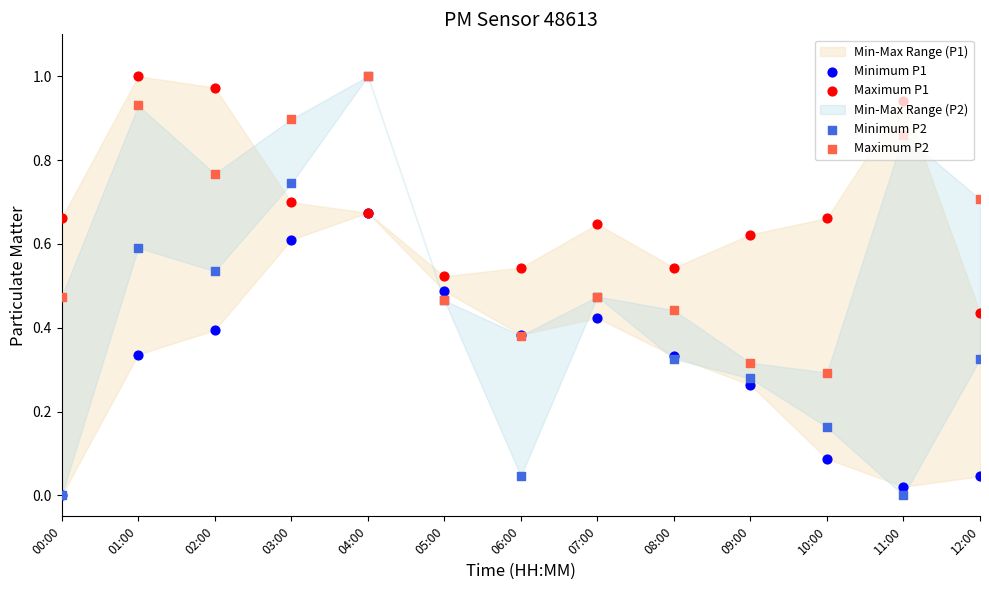

Which series has the largest Y range (max minus min)?

Minimum P2